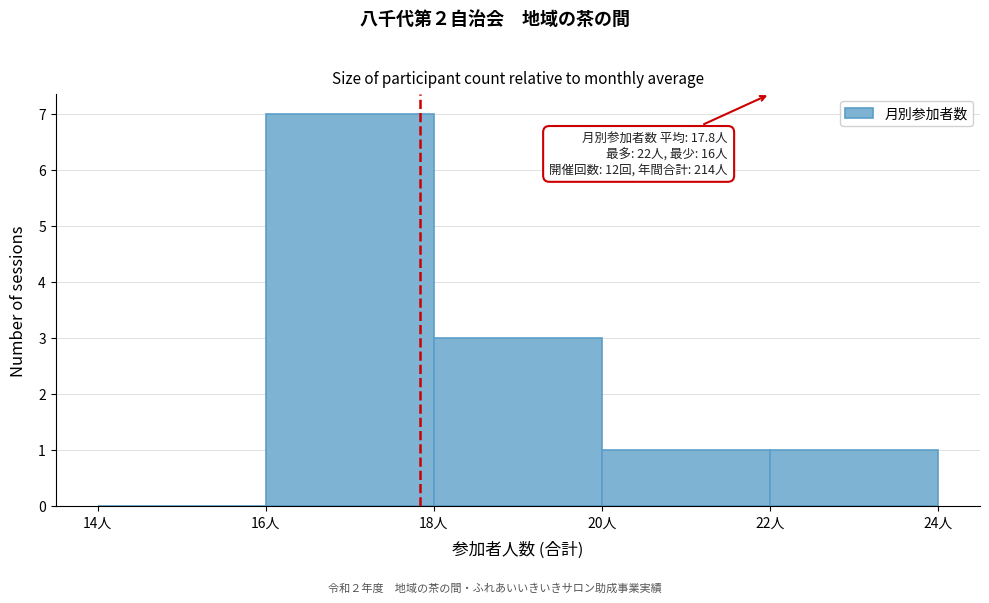

Which range on the x-axis has the tallest bar?

16 to 18